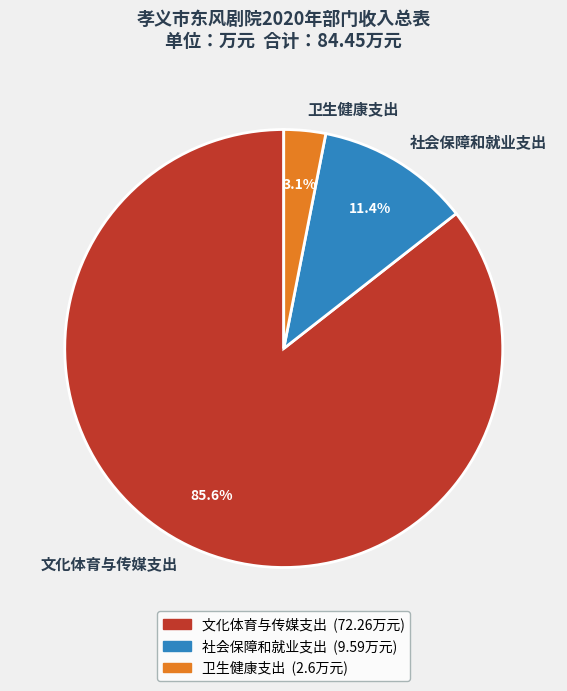

What is the largest slice in the pie chart?

文化体育与传媒支出